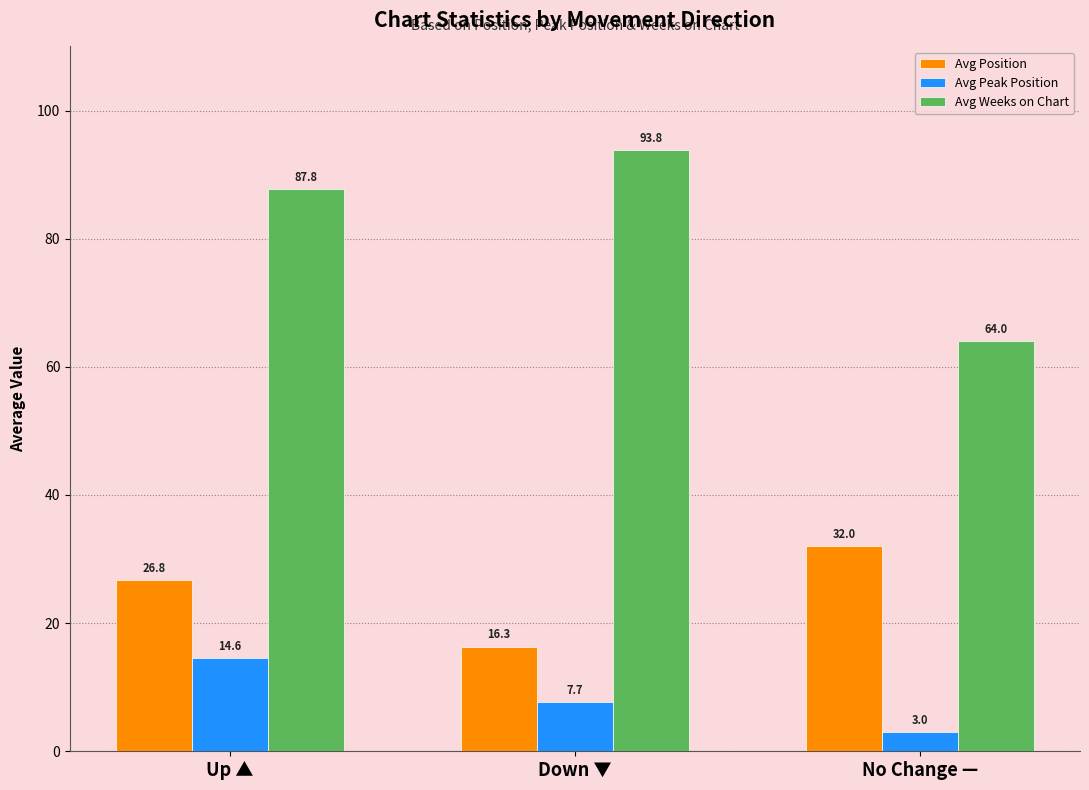

Reading right to left, what are all the values shown in this chart?

Avg Position: 32.0	16.3	26.8
Avg Peak Position: 3.0	7.7	14.6
Avg Weeks on Chart: 64.0	93.8	87.8